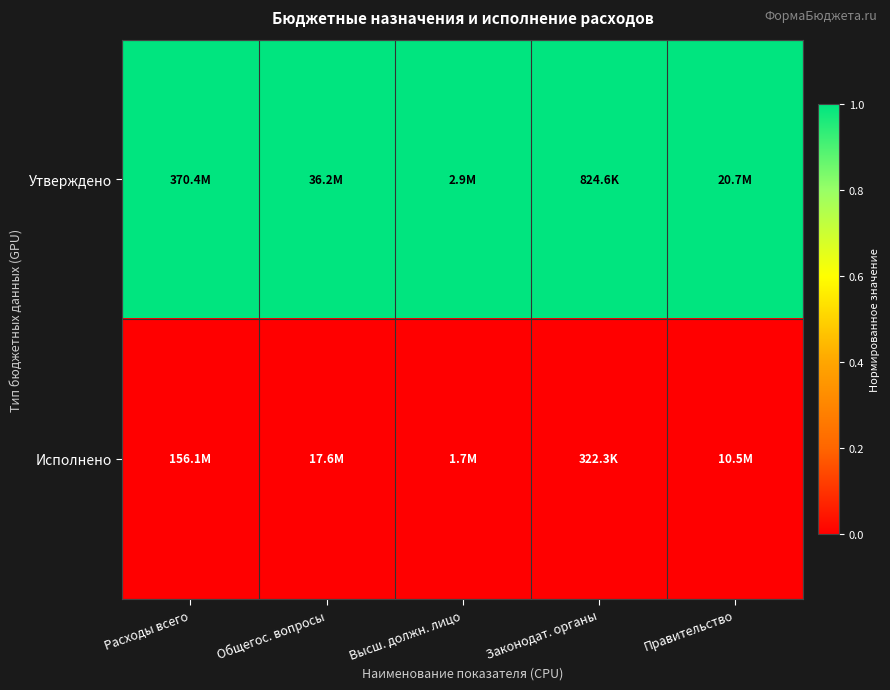

At which category does the chart reach its peak across all series?

Расходы всего